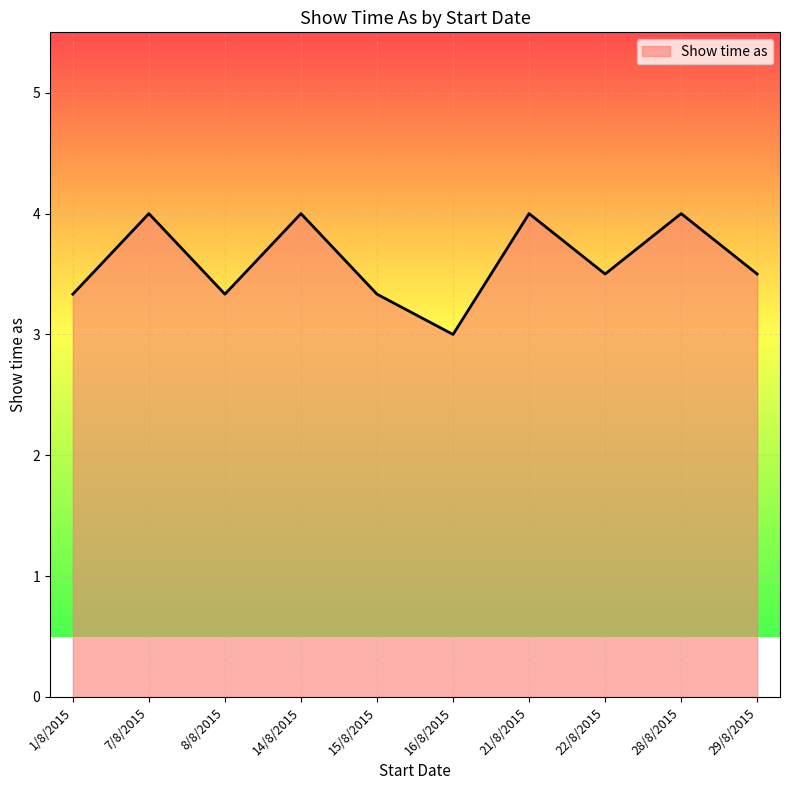

At which category does the chart reach its minimum across all series?

16/8/2015